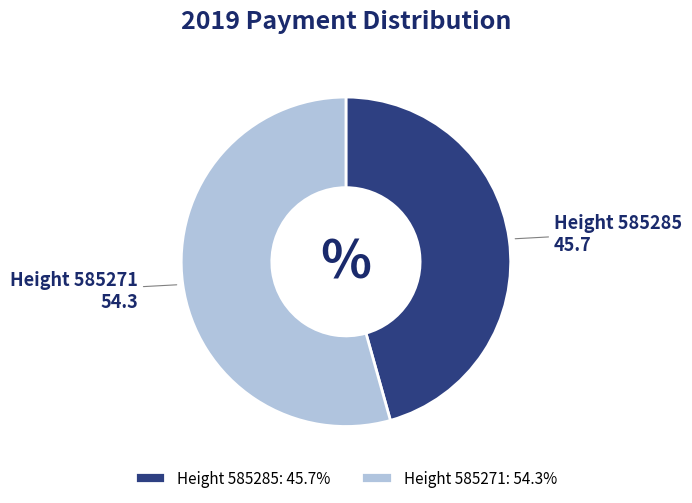

Is there any slice that represents more than half of the pie?

Yes